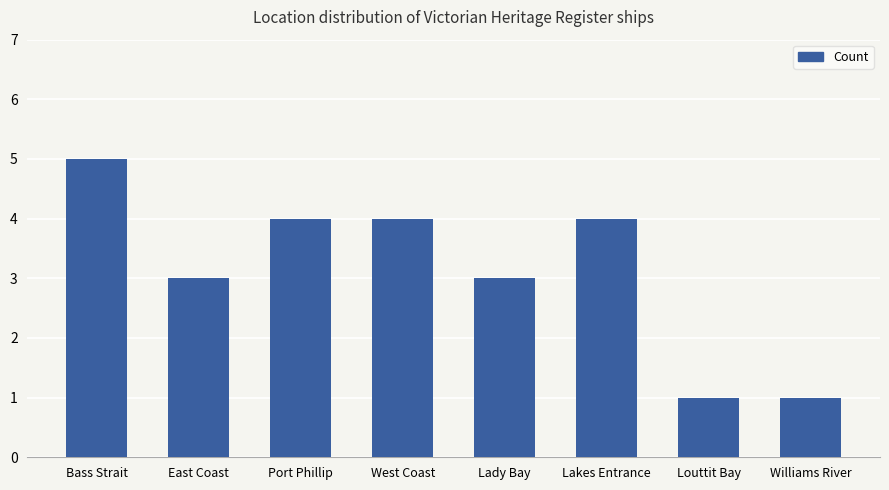

Reading left to right, transcribe all the data shown in this chart.

Bass Strait=5	East Coast=3	Port Phillip=4	West Coast=4	Lady Bay=3	Lakes Entrance=4	Louttit Bay=1	Williams River=1